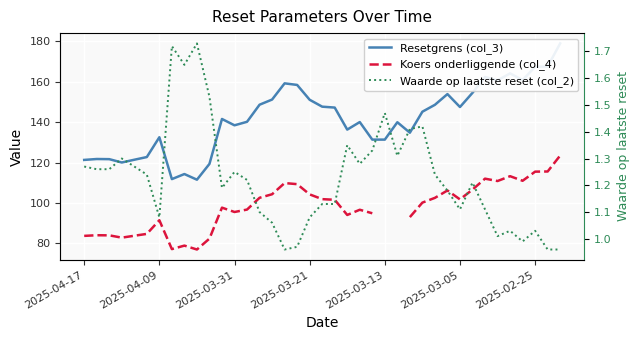

How many values in the Waarde op laatste reset (col_2) series exceed 1?

34